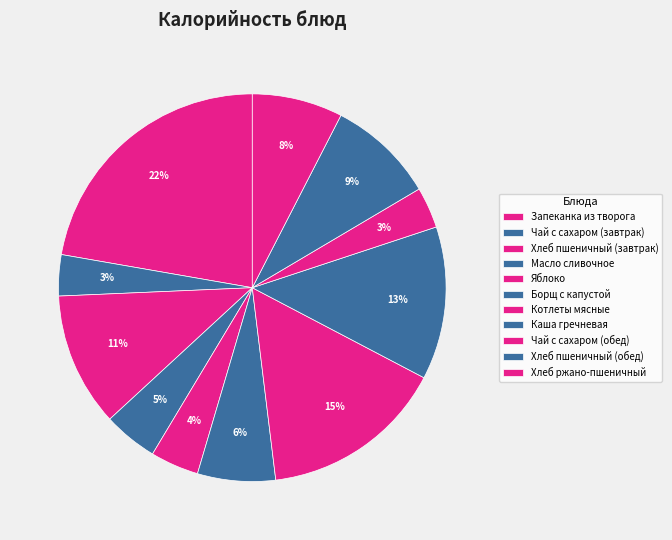

Rank the categories by value from highest to lowest.

Запеканка из творога, Котлеты мясные, Каша гречневая, Хлеб пшеничный (завтрак), Хлеб пшеничный (обед), Хлеб ржано-пшеничный, Борщ с капустой, Масло сливочное, Яблоко, Чай с сахаром (завтрак), Чай с сахаром (обед)